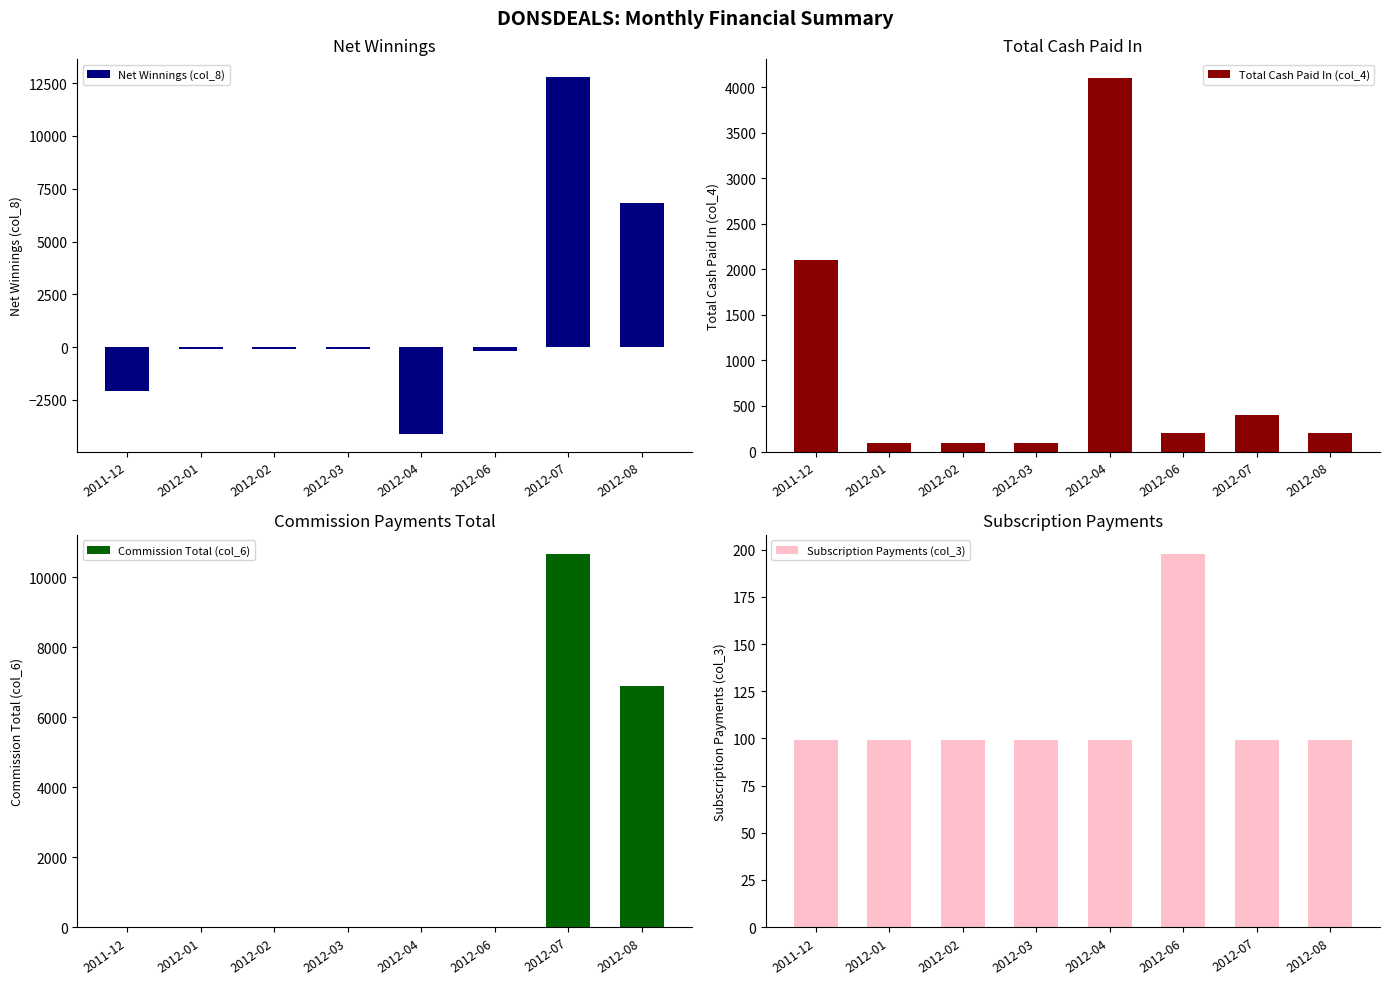

Reading left to right, transcribe all the data shown in this chart.

Net Winnings (col_8): -2099.0	-99.0	-99.0	-99.0	-4099.0	-198.0	12784.1	6804.6
Total Cash Paid In (col_4): 2099.0	99.0	99.0	99.0	4099.0	198.0	396.0	198.0
Commission Total (col_6): 0.0	0.0	0.0	0.0	0.0	0.0	10677.2	6903.6
Subscription Payments (col_3): 99.0	99.0	99.0	99.0	99.0	198.0	99.0	99.0